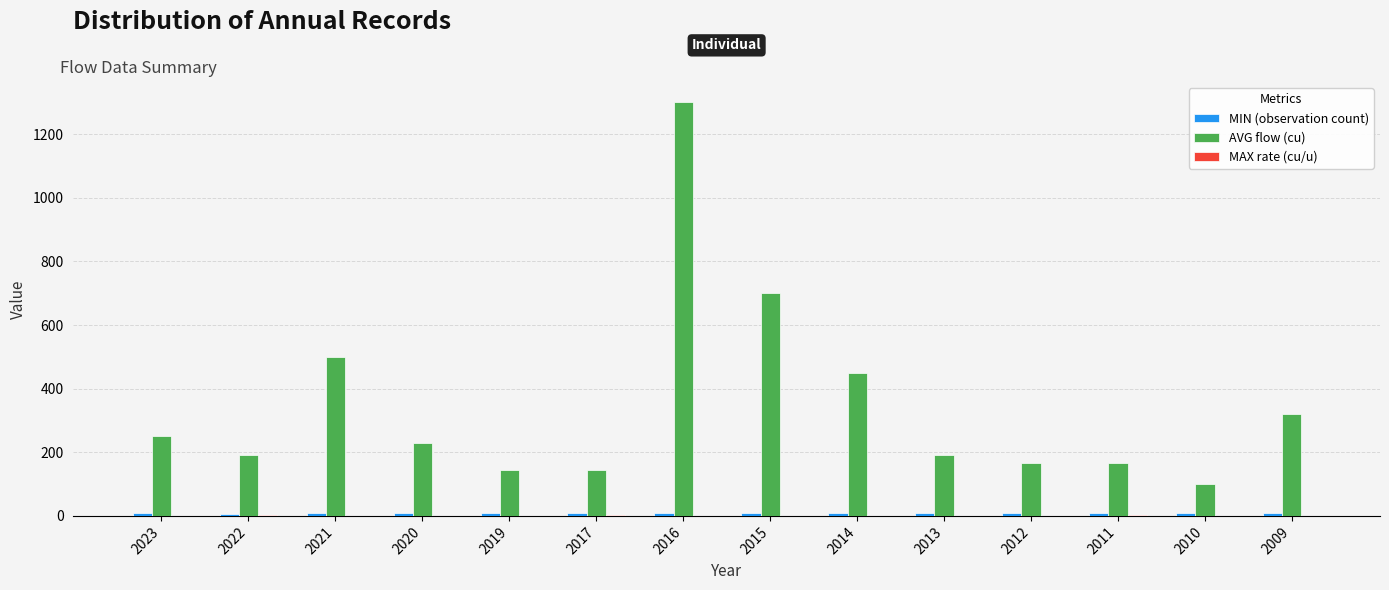

The AVG flow (cu) series shows 190.0 at 2013. True or false?

True